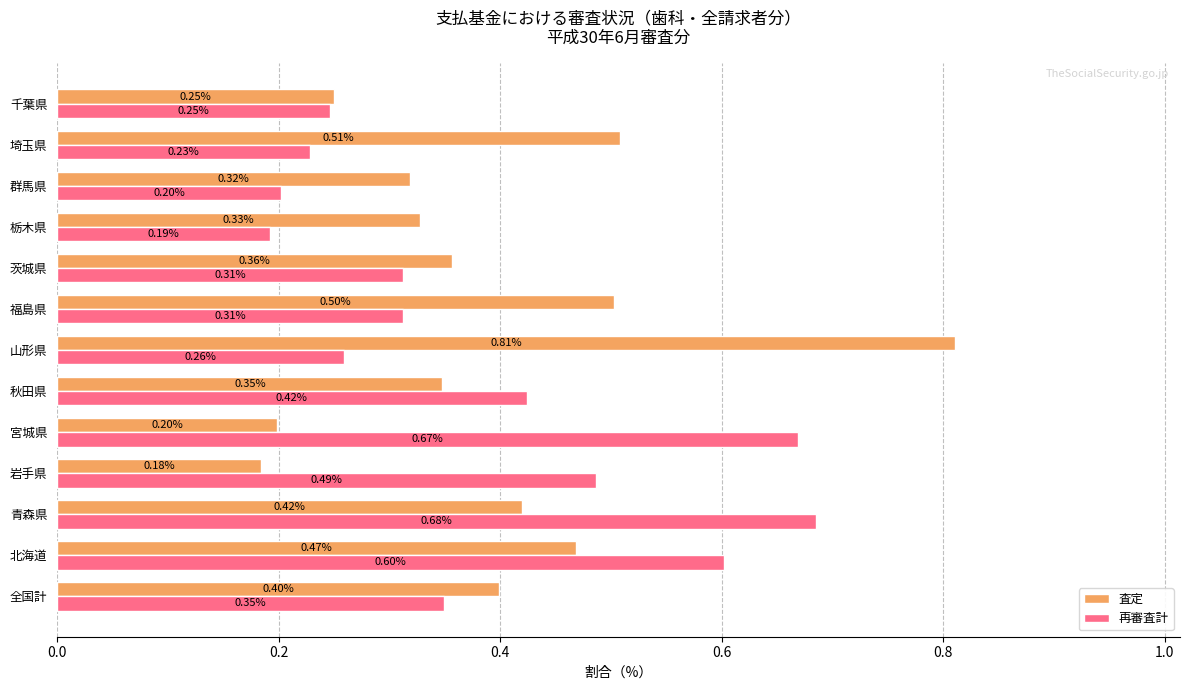

At which category is the sum across all series the highest?

青森県